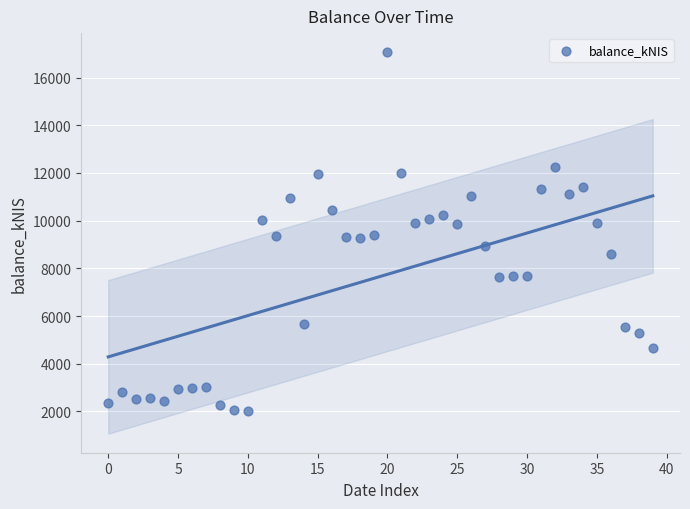

What is the range of Y values (max minus min)?

15057.4